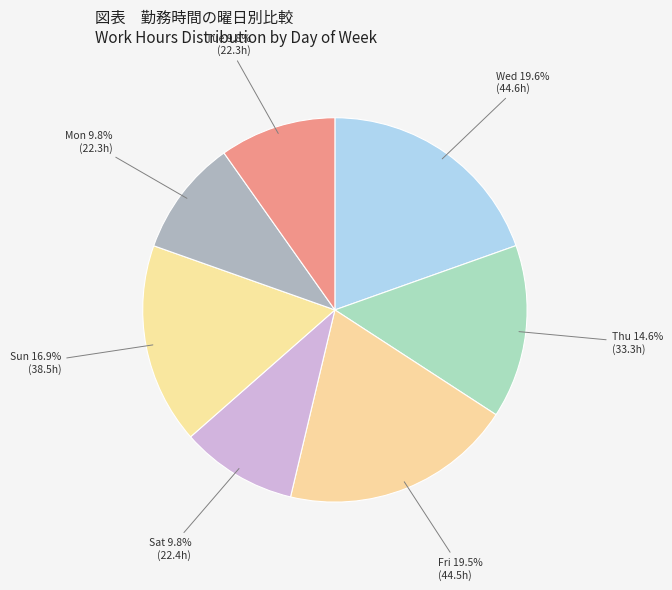

How many segments does this pie chart have?

7